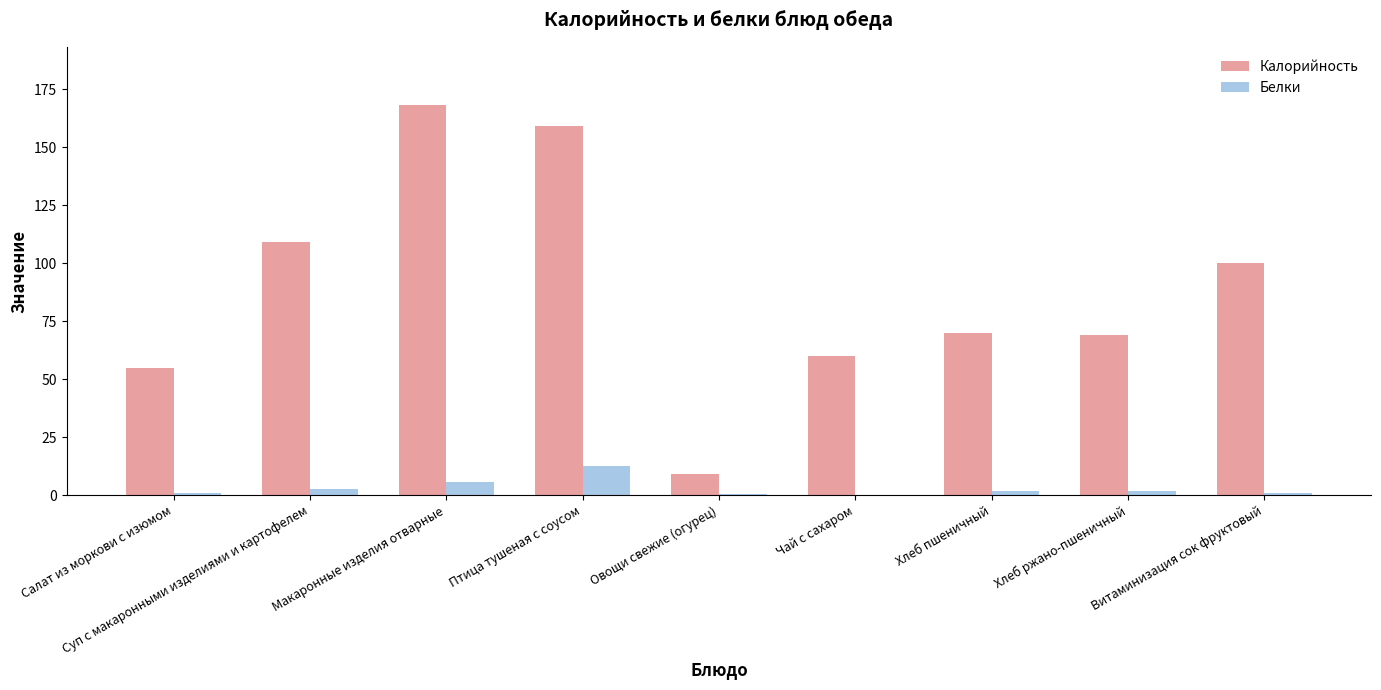

How many series are shown in this chart?

2